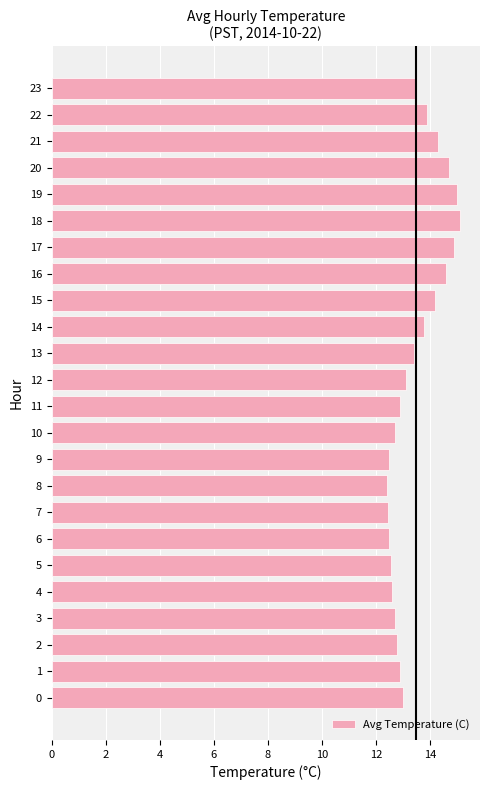

Is it true that the value at 15 is 18.9?

False